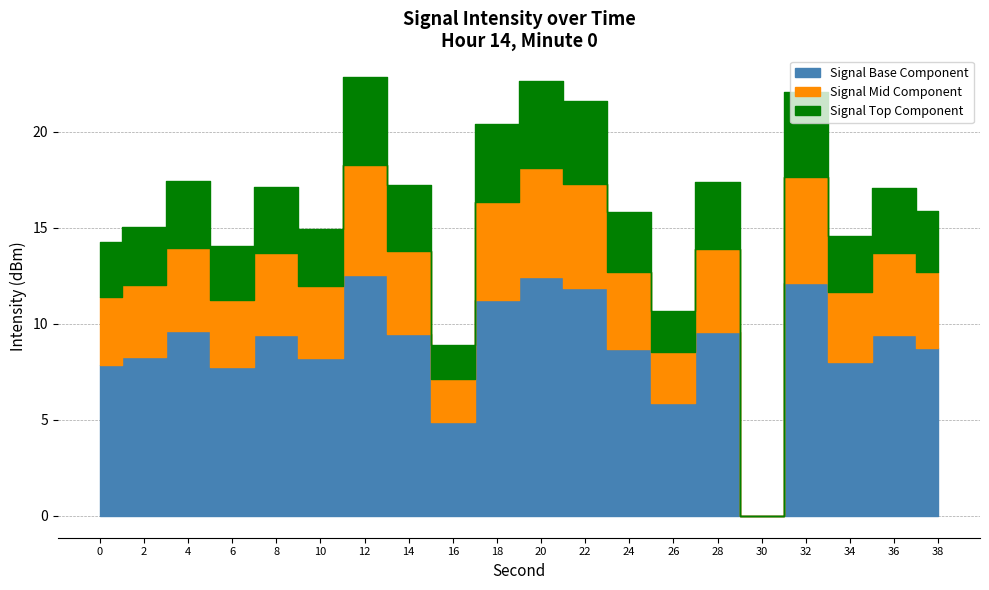

What is the difference between the values at 2 and 24?

0.8